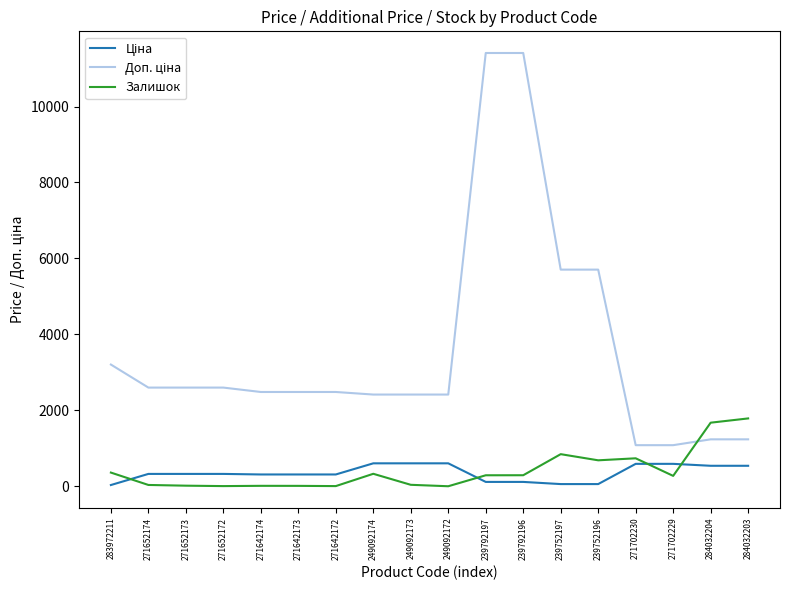

What is the difference between the highest and lowest values at 284032203?

1247.0